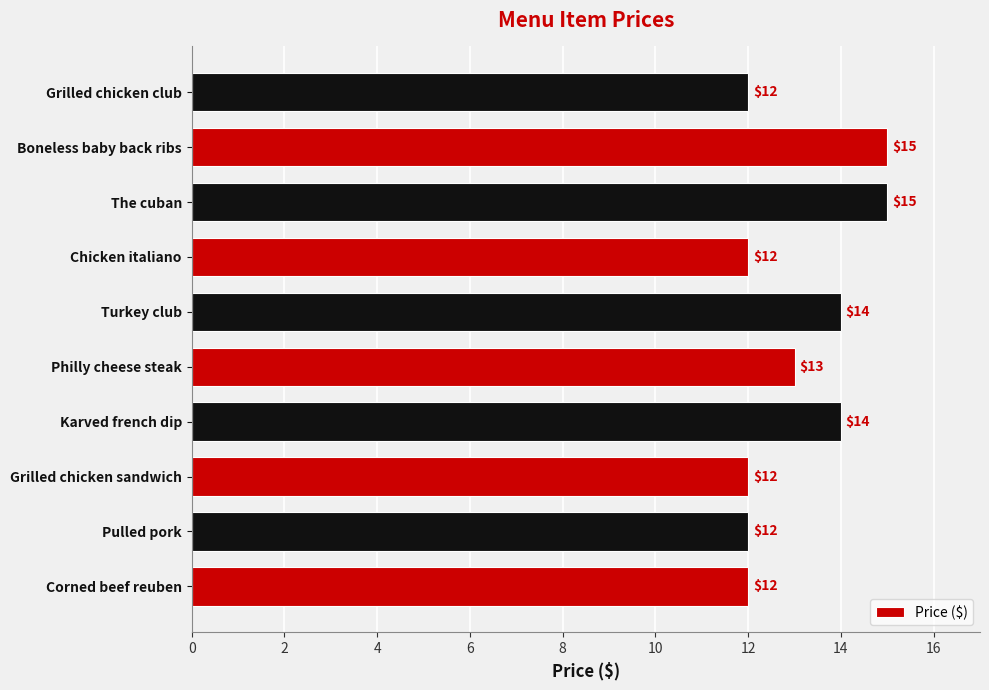

What is the ratio of the value at Grilled chicken sandwich to the value at Pulled pork?

1.0